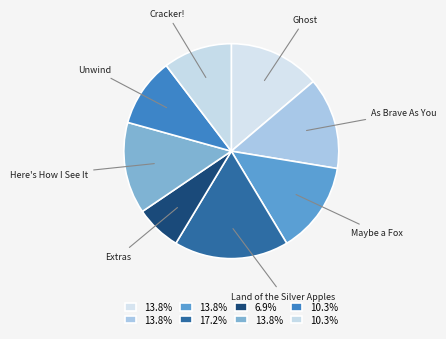

How many slices are in this pie chart?

8